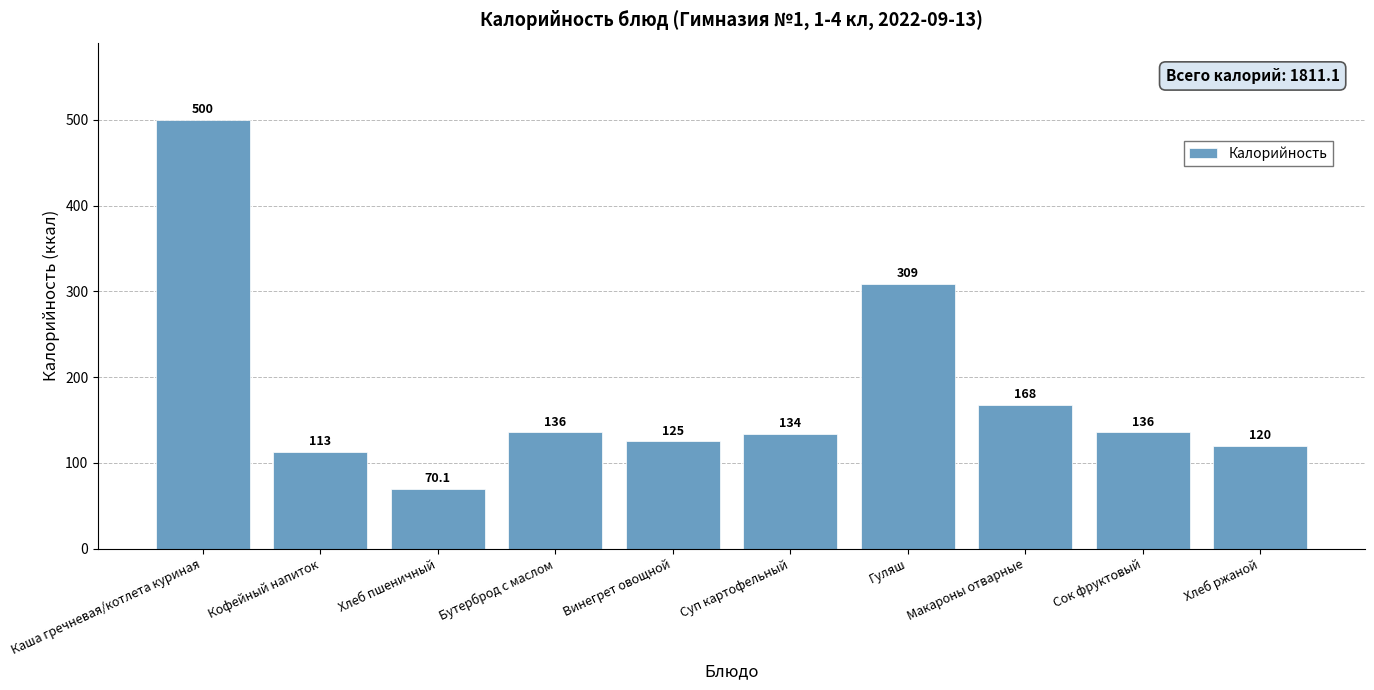

Approximately how many times larger is the value at Хлеб пшеничный compared to Макароны отварные?

0.4